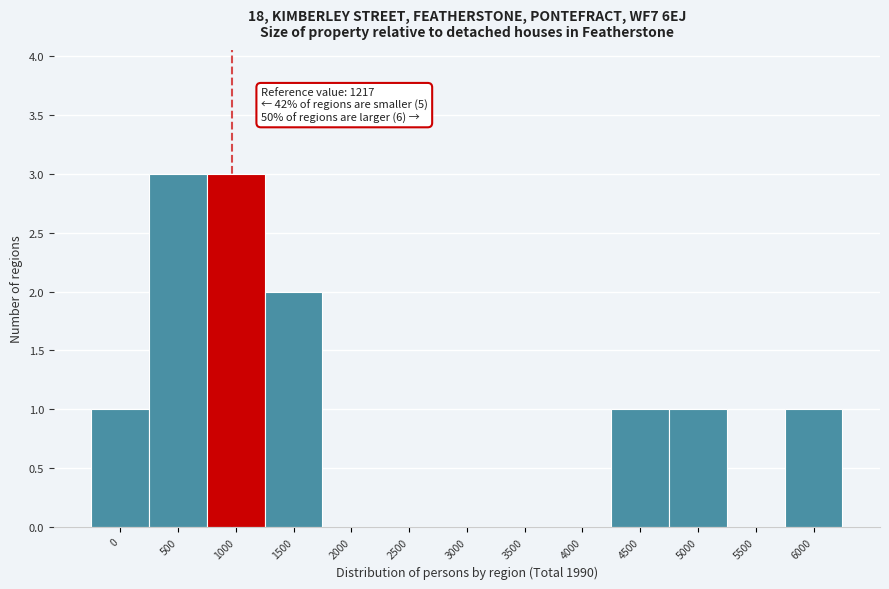

Reading left to right, list all the values displayed in this chart.

0=1	500=3	1000=3	1500=2	2000=0	2500=0	3000=0	3500=0	4000=0	4500=1	5000=1	5500=0	6000=1